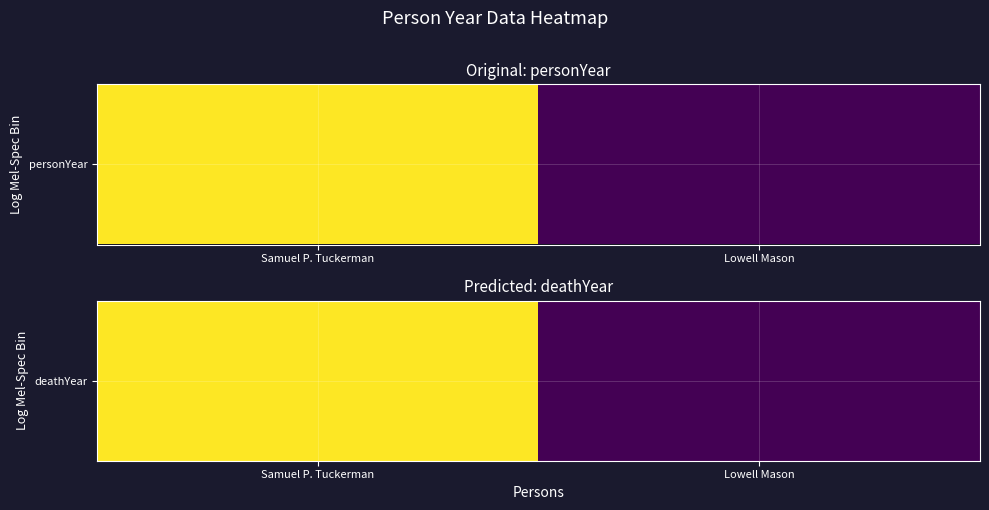

Reading left to right, transcribe all the data shown in this chart.

Samuel P. Tuckerman=1890	Lowell Mason=1872